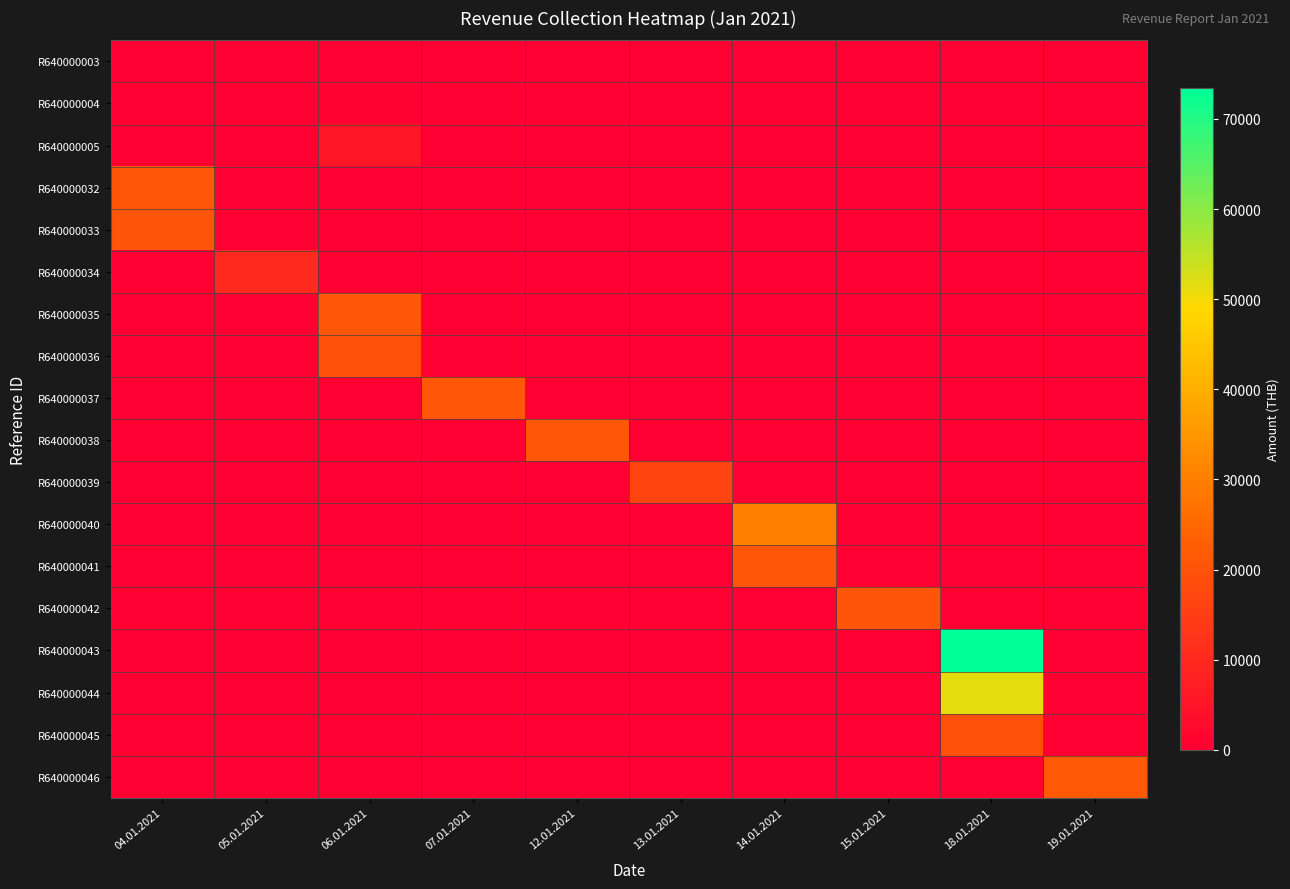

What is the total value across all series at 04.01.2021?

41221.2